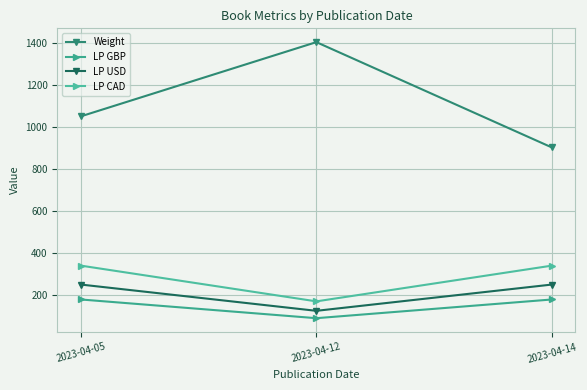

At which label is LP CAD closest to 255?

2023-04-05